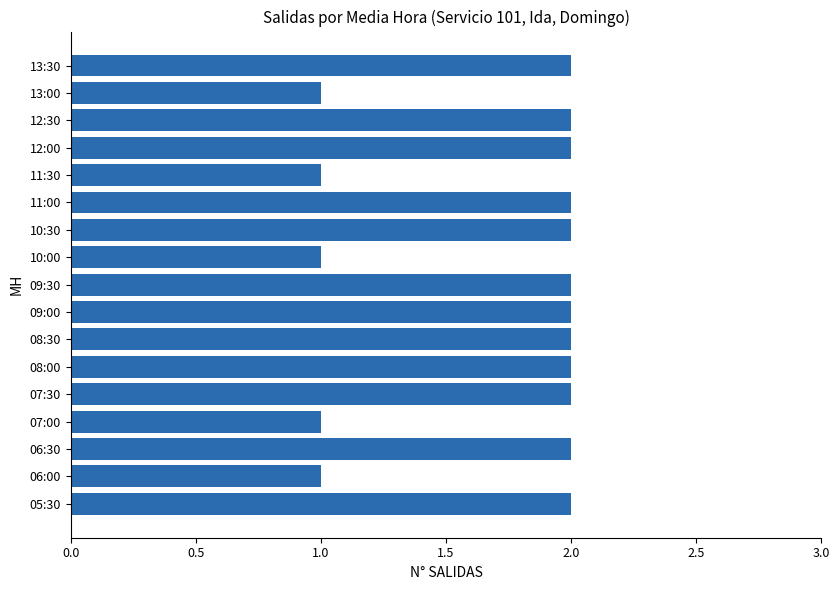

What is the sum of all values?

29